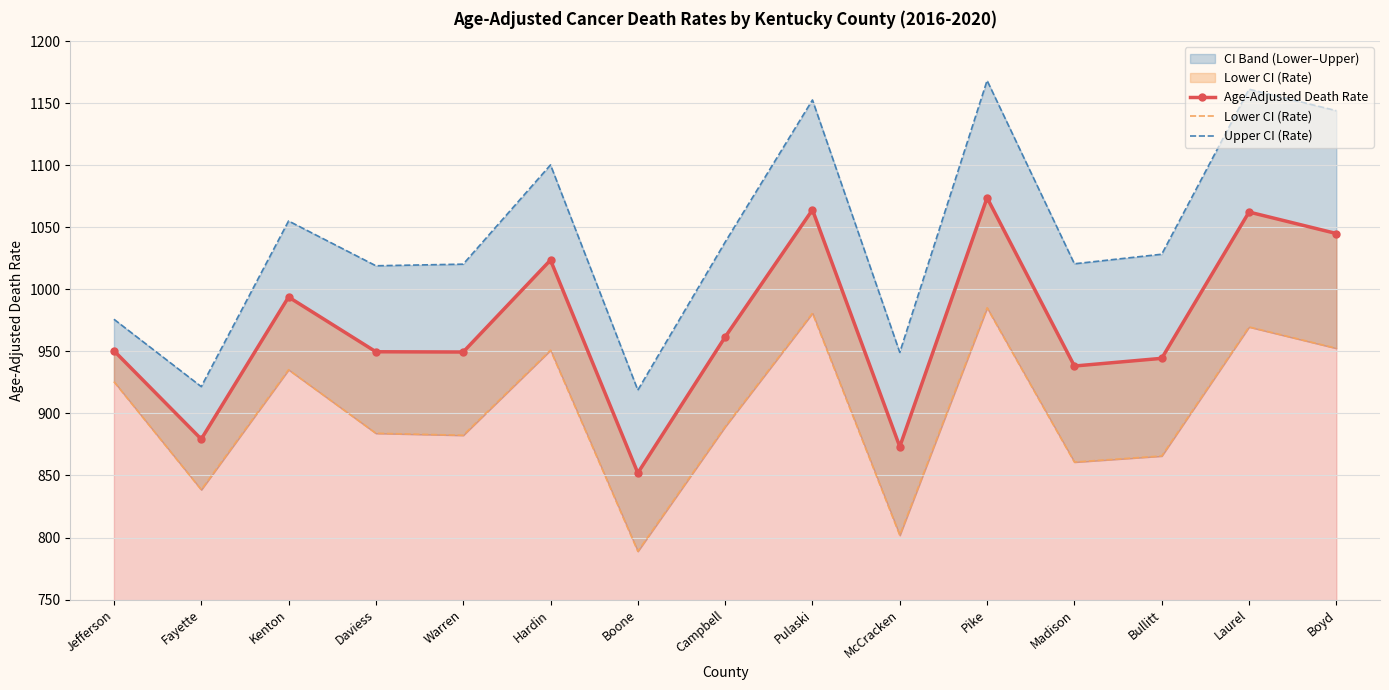

What is the difference between the maximum and minimum values in the Upper CI (Rate) series?

249.5